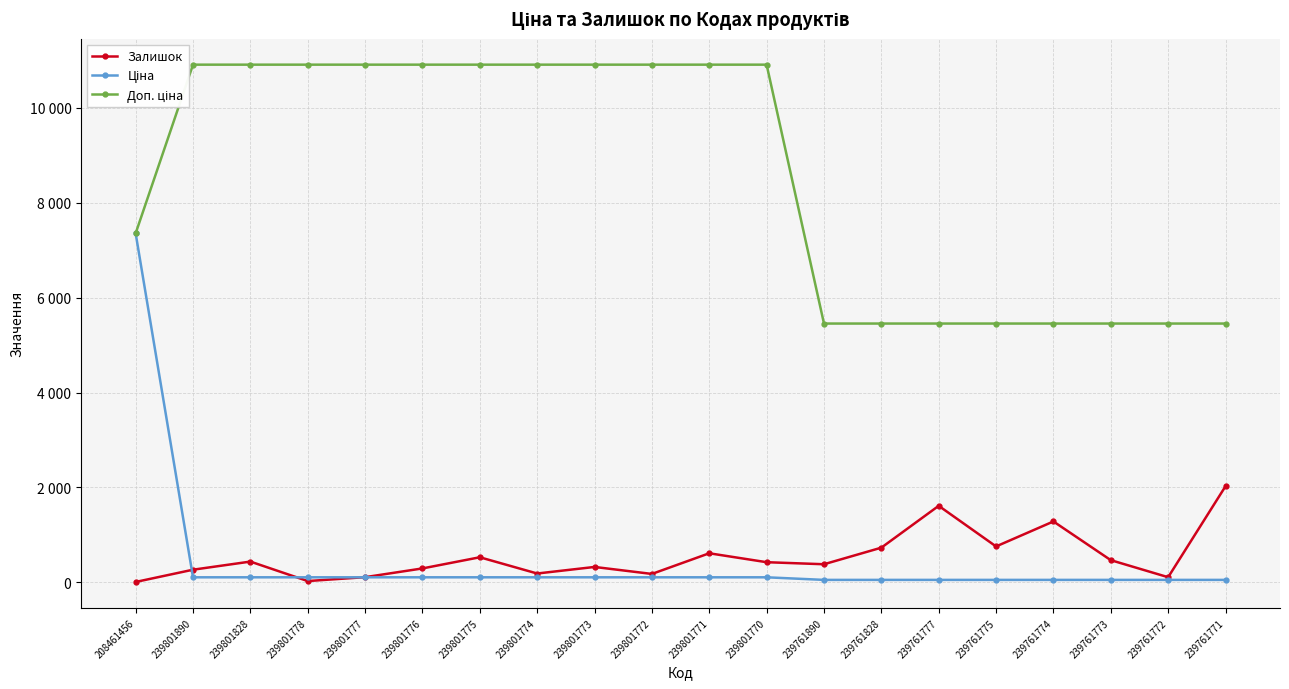

How many data points in Ціна are above 109?

12